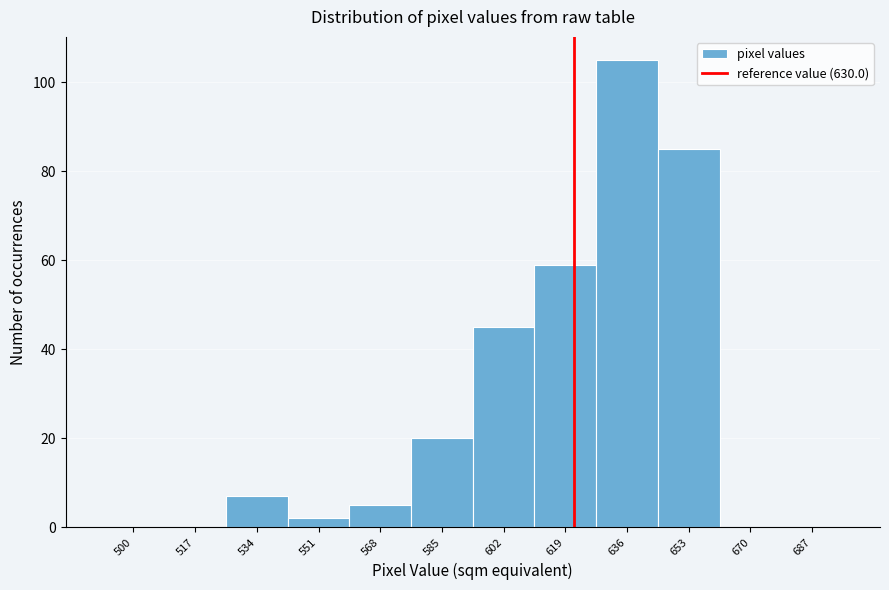

Reading left to right, what are all the values shown in this chart?

500=0	517=0	534=7	551=2	568=5	585=20	602=45	619=59	636=105	653=85	670=0	687=0